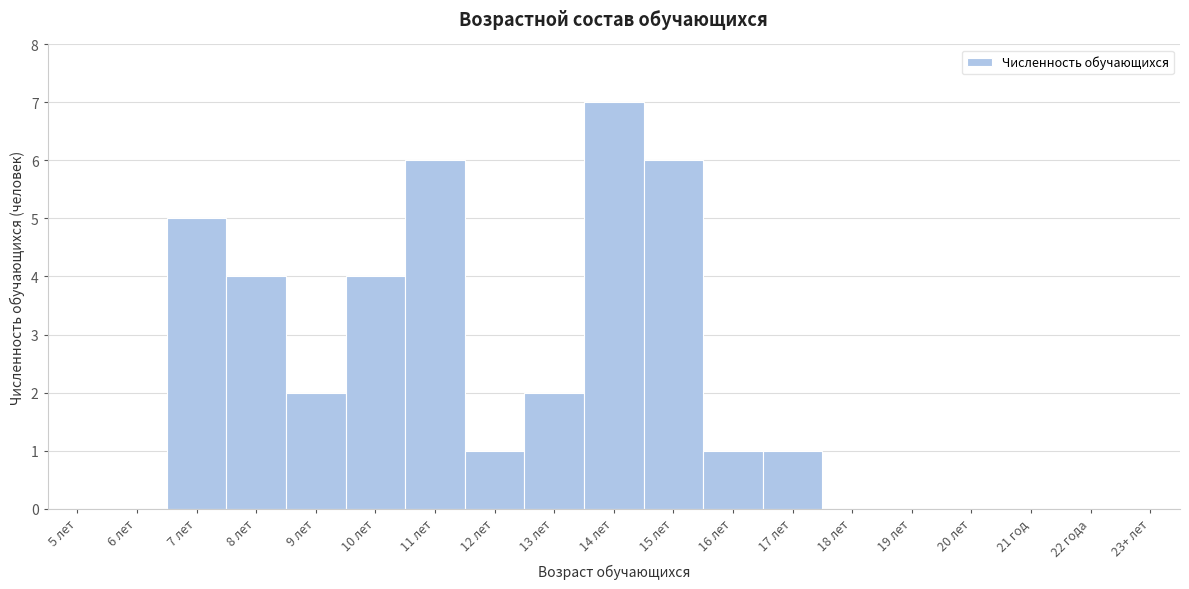

Reading left to right, extract all data points from this chart.

5 лет=0	6 лет=0	7 лет=5	8 лет=4	9 лет=2	10 лет=4	11 лет=6	12 лет=1	13 лет=2	14 лет=7	15 лет=6	16 лет=1	17 лет=1	18 лет=0	19 лет=0	20 лет=0	21 год=0	22 года=0	23+ лет=0